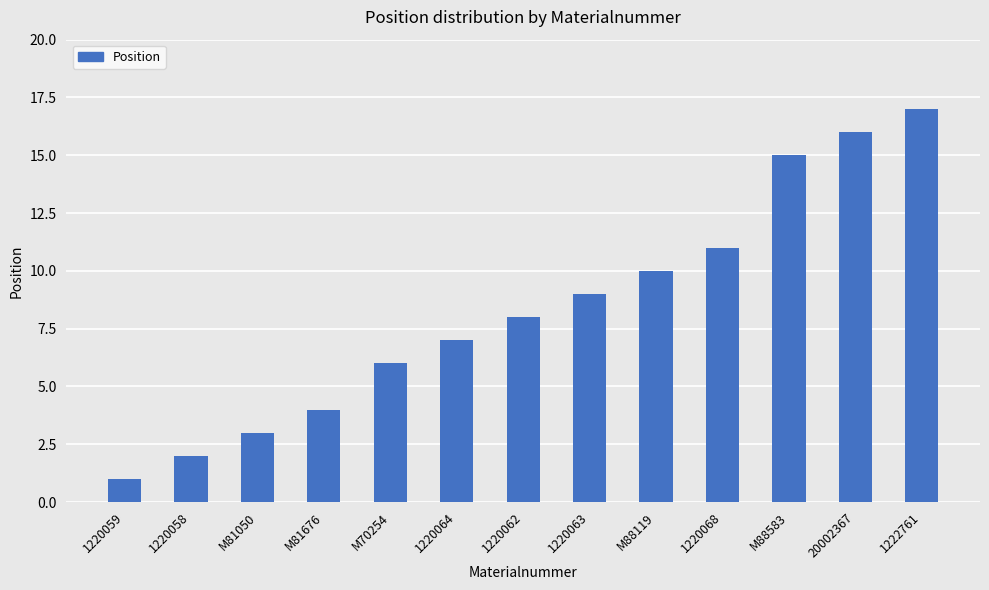

What is the label of the 1st bar from the right?

1222761